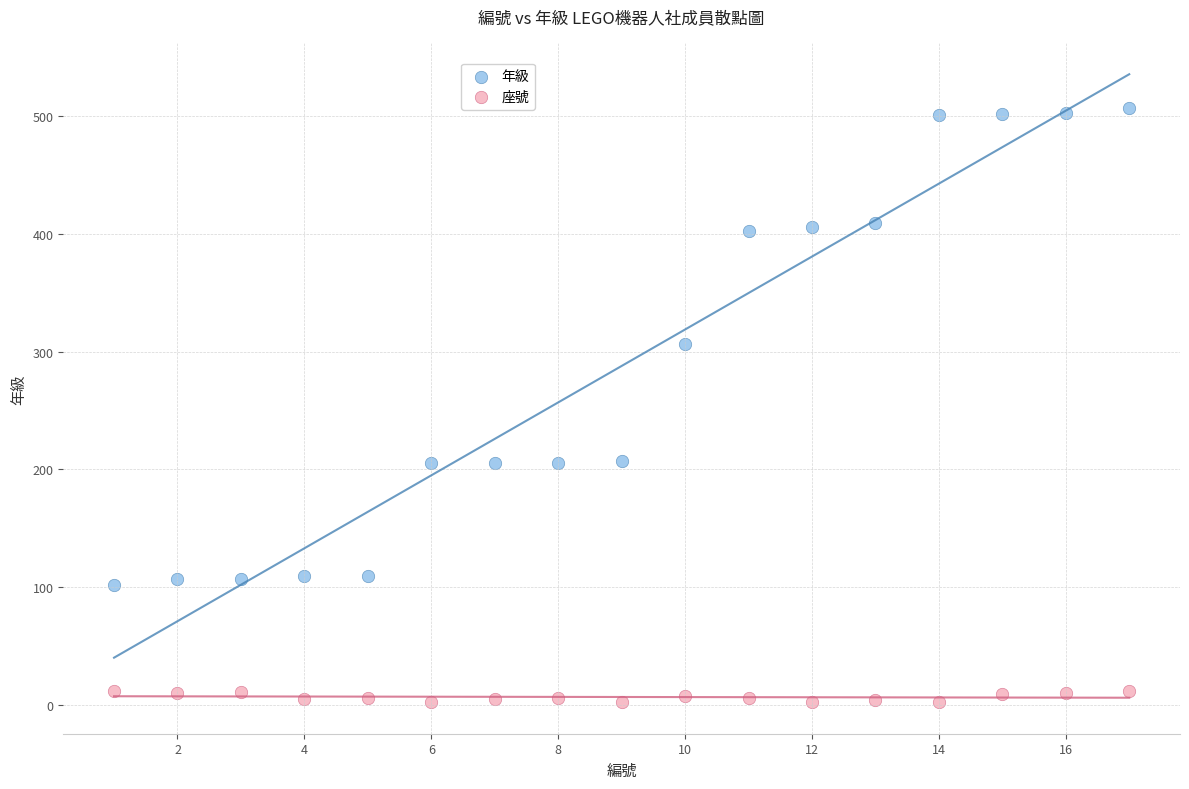

Which series contains the lowest Y value?

座號